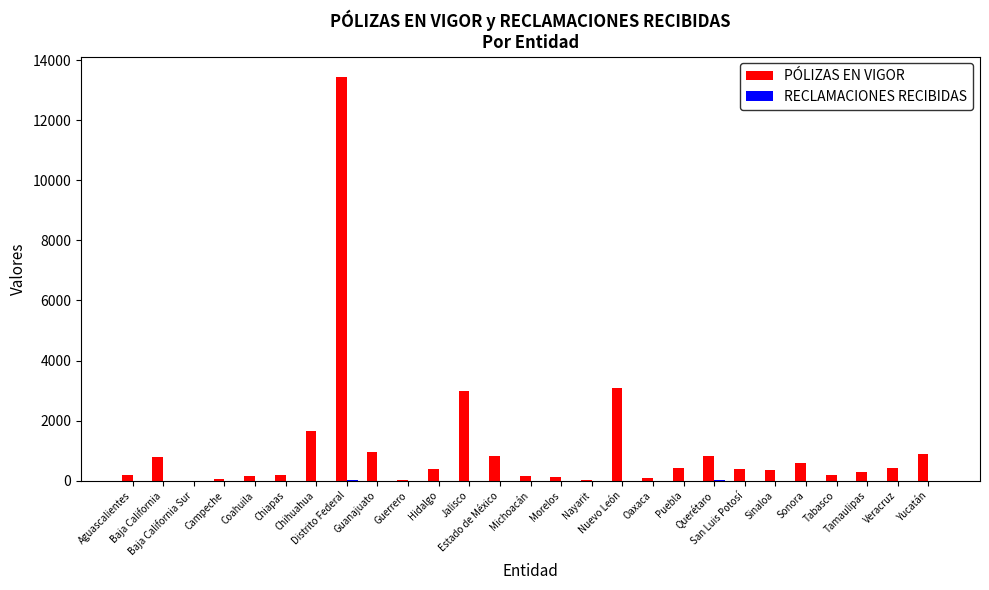

What is the maximum value for PÓLIZAS EN VIGOR?

13453